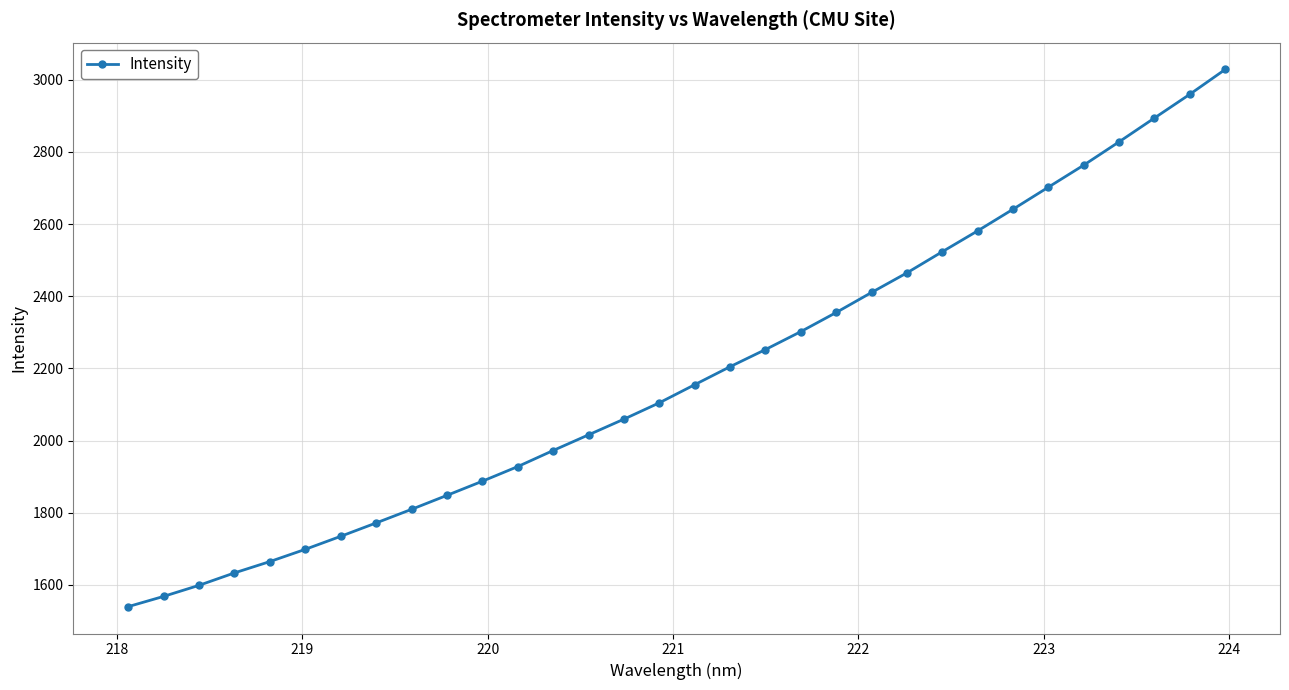

What is the maximum value shown in the chart?

3028.3